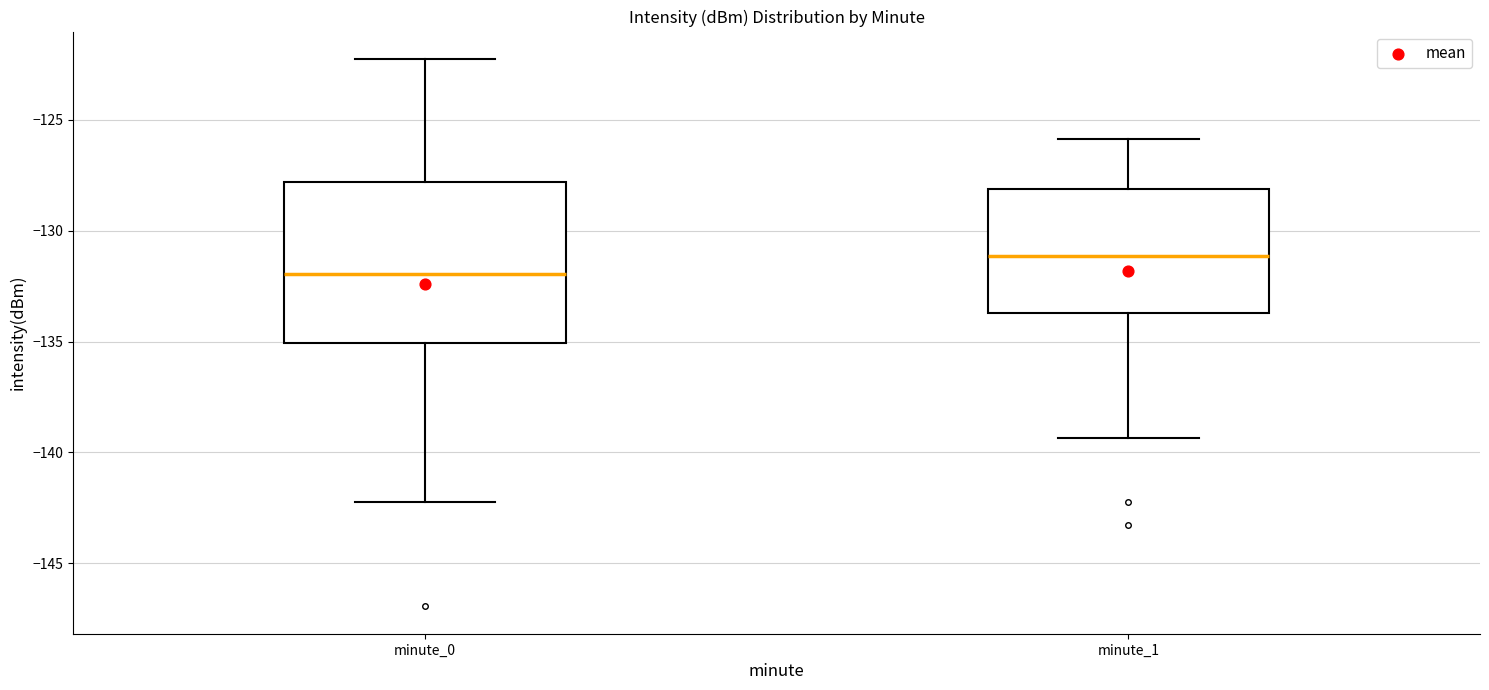

Reading left to right, transcribe this box plot: for each box, give where its median line is, the range the box spans, and where its two whiskers end, as read against the y-axis. The values are not printed on the chart, so give them approximately, as read against the axis.

minute_0: median -132.0, box -135.0 to -128.0, whiskers -142.0 to -122.5
minute_1: median -131.0, box -133.5 to -128.0, whiskers -139.5 to -126.0